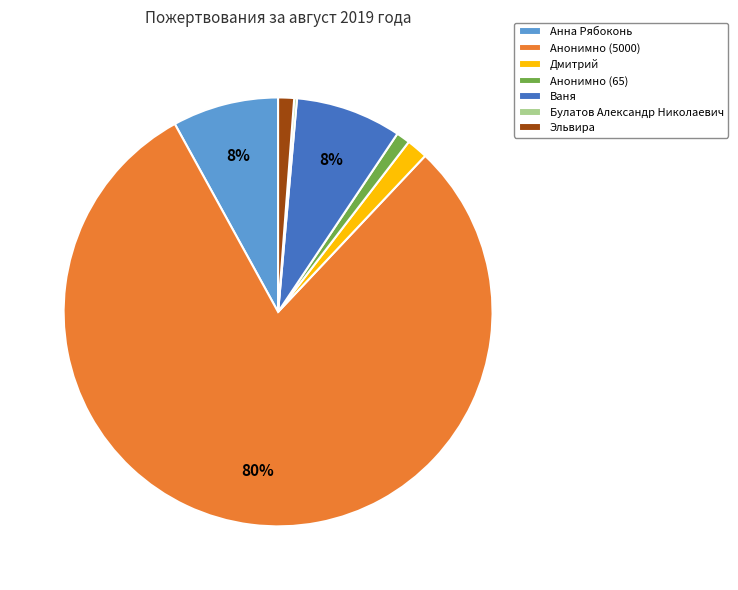

Do Анна Рябоконь and Дмитрий together represent more than half of the pie?

No